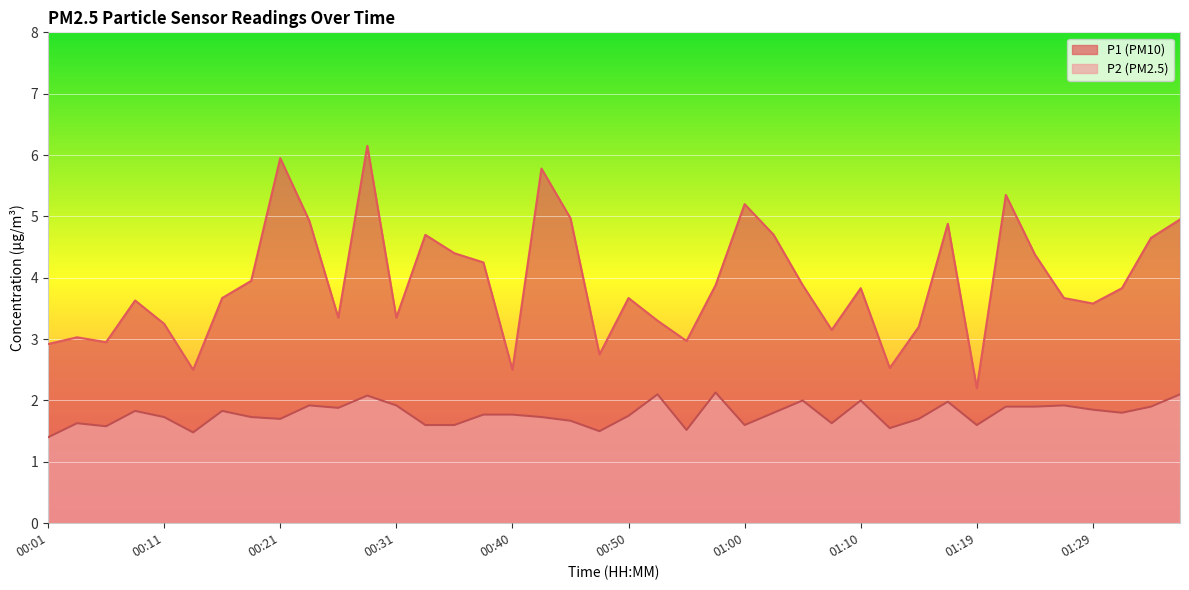

What is the sum of all P2 values?

71.1